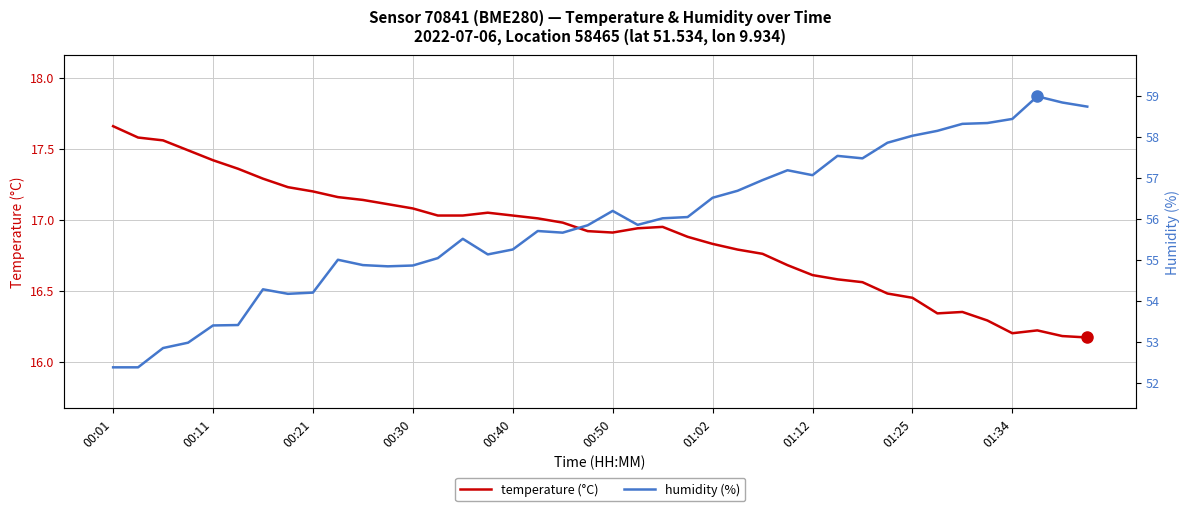

What position from the left is 00:30?

13